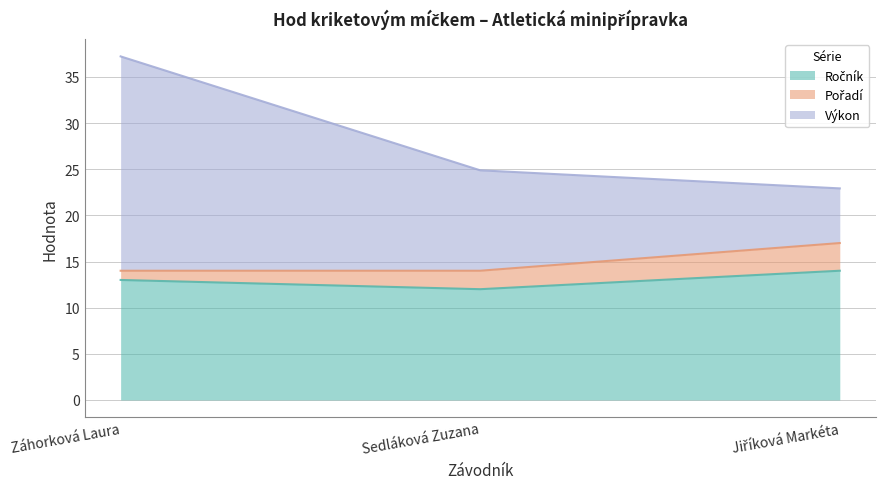

What is the label of the 1st point from the left?

Záhorková Laura